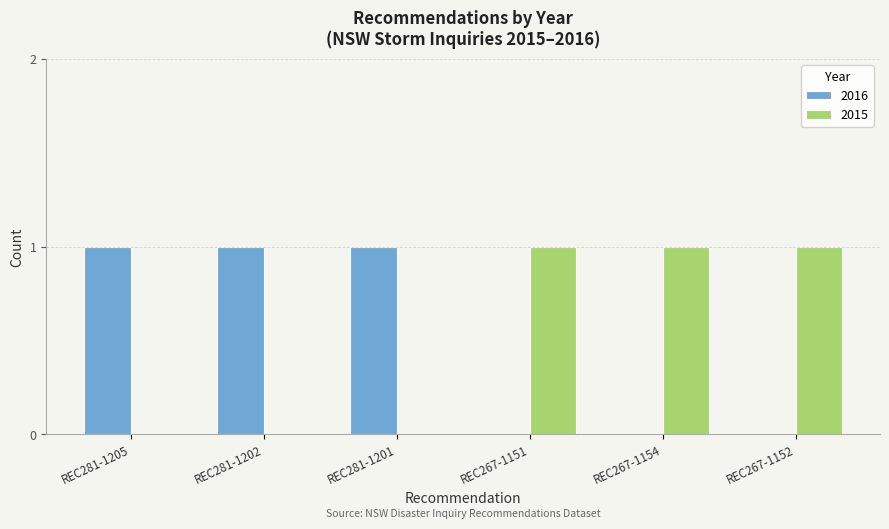

Reading right to left, transcribe all the data shown in this chart.

2016: REC267-1152=0	REC267-1154=0	REC267-1151=0	REC281-1201=1	REC281-1202=1	REC281-1205=1
2015: REC267-1152=1	REC267-1154=1	REC267-1151=1	REC281-1201=0	REC281-1202=0	REC281-1205=0